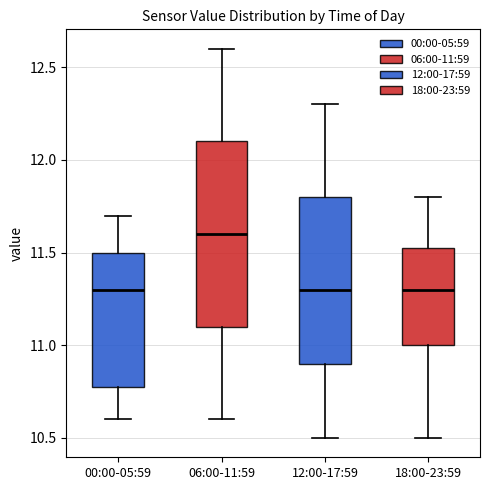

Where does the upper whisker of the box for 06:00-11:59 end on the y-axis? The values are not printed on the chart, so give them approximately, as read against the axis.

12.60